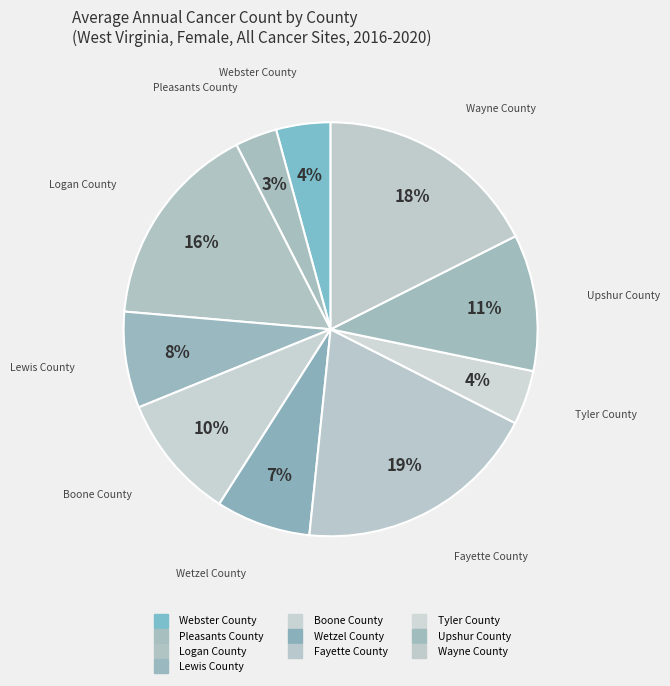

Combined, what portion of the pie is Boone County and Tyler County?

14.1%